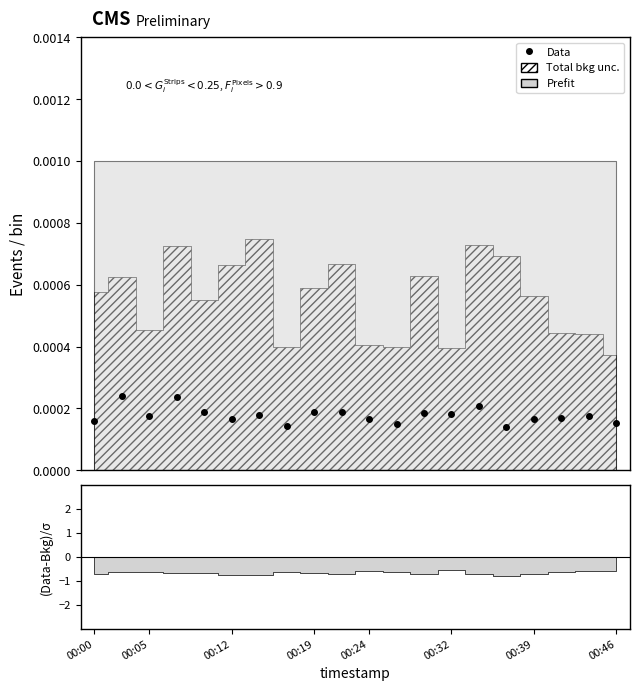

Count the number of categories in the chart.

20